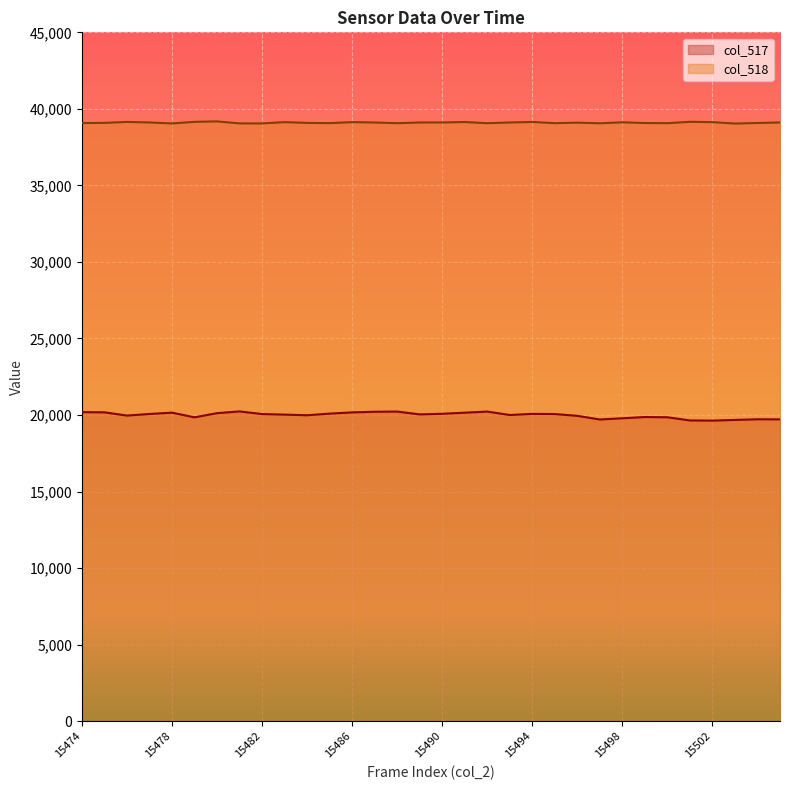

What is the average value of the col_517 series?

19992